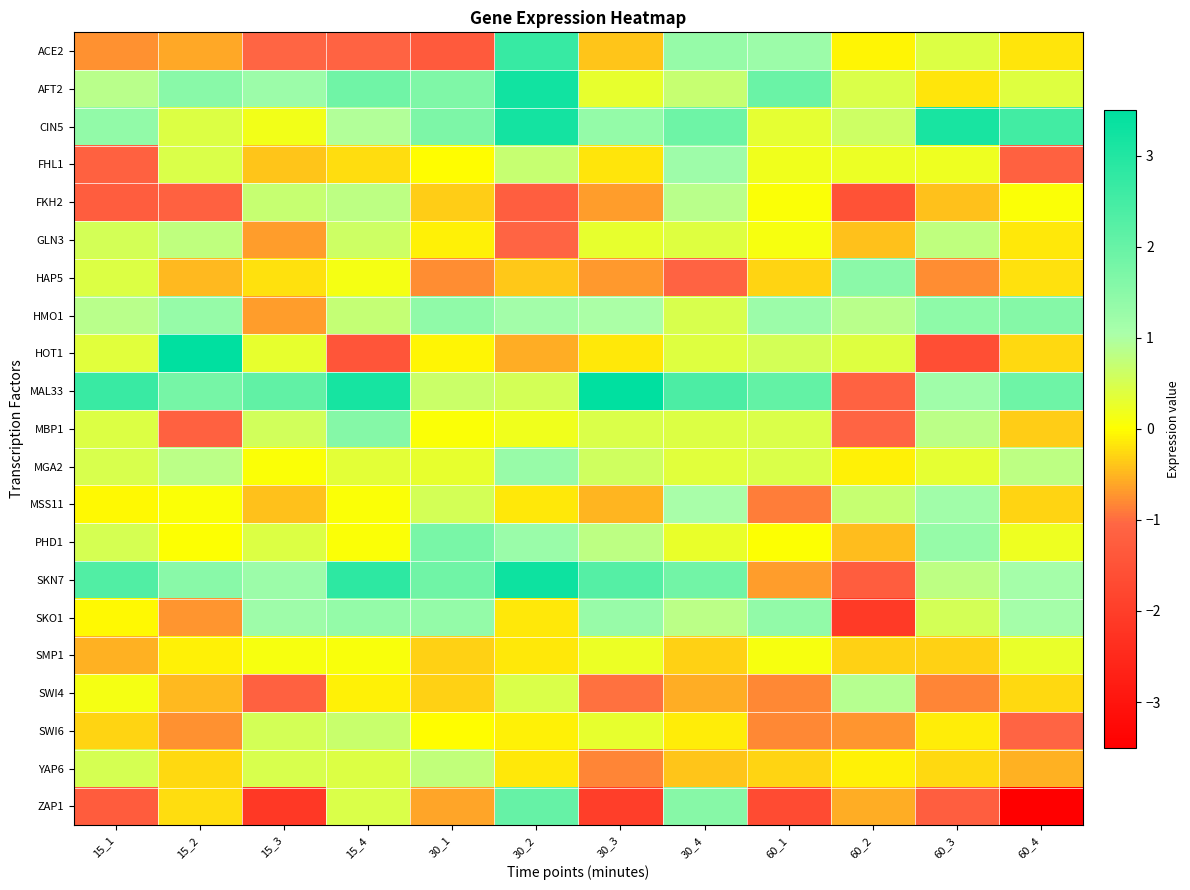

Reading left to right, what are all the values shown in this chart?

ACE2: 15_1=-0.8	15_2=-0.6	15_3=-1.1	15_4=-1.1	30_1=-1.3	30_2=2.7	30_3=-0.4	30_4=1.3	60_1=1.2	60_2=-0.1	60_3=0.4	60_4=-0.2
AFT2: 15_1=0.9	15_2=1.5	15_3=1.2	15_4=1.9	30_1=1.7	30_2=3.2	30_3=0.3	30_4=0.7	60_1=2.0	60_2=0.4	60_3=-0.2	60_4=0.4
CIN5: 15_1=1.4	15_2=0.4	15_3=0.1	15_4=1.0	30_1=1.7	30_2=3.2	30_3=1.4	30_4=1.9	60_1=0.3	60_2=0.6	60_3=3.1	60_4=2.5
FHL1: 15_1=-1.2	15_2=0.5	15_3=-0.4	15_4=-0.2	30_1=-0.0	30_2=0.7	30_3=-0.2	30_4=1.2	60_1=0.2	60_2=0.2	60_3=0.2	60_4=-1.2
FKH2: 15_1=-1.2	15_2=-1.2	15_3=0.7	15_4=0.8	30_1=-0.4	30_2=-1.2	30_3=-0.7	30_4=0.9	60_1=0.0	60_2=-1.5	60_3=-0.4	60_4=0.1
GLN3: 15_1=0.5	15_2=0.8	15_3=-0.7	15_4=0.6	30_1=-0.1	30_2=-1.1	30_3=0.3	30_4=0.4	60_1=0.1	60_2=-0.4	60_3=0.8	60_4=-0.2
HAP5: 15_1=0.4	15_2=-0.5	15_3=-0.2	15_4=0.1	30_1=-0.8	30_2=-0.4	30_3=-0.7	30_4=-1.1	60_1=-0.3	60_2=1.5	60_3=-0.8	60_4=-0.2
HMO1: 15_1=0.9	15_2=1.3	15_3=-0.7	15_4=0.7	30_1=1.4	30_2=1.1	30_3=1.0	30_4=0.5	60_1=1.3	60_2=0.9	60_3=1.4	60_4=1.6
HOT1: 15_1=0.4	15_2=4.3	15_3=0.3	15_4=-1.4	30_1=-0.1	30_2=-0.6	30_3=-0.2	30_4=0.4	60_1=0.5	60_2=0.4	60_3=-1.6	60_4=-0.2
MAL33: 15_1=2.7	15_2=1.8	15_3=2.1	15_4=3.2	30_1=0.7	30_2=0.5	30_3=3.5	30_4=2.4	60_1=2.1	60_2=-1.1	60_3=1.2	60_4=1.9
MBP1: 15_1=0.4	15_2=-1.2	15_3=0.6	15_4=1.6	30_1=0.0	30_2=0.2	30_3=0.4	30_4=0.4	60_1=0.5	60_2=-1.1	60_3=0.8	60_4=-0.3
MGA2: 15_1=0.5	15_2=0.8	15_3=0.0	15_4=0.3	30_1=0.3	30_2=1.3	30_3=0.6	30_4=0.4	60_1=0.4	60_2=-0.1	60_3=0.3	60_4=0.8
MSS11: 15_1=-0.0	15_2=0.0	15_3=-0.4	15_4=0.0	30_1=0.5	30_2=-0.2	30_3=-0.5	30_4=1.0	60_1=-0.9	60_2=0.7	60_3=1.2	60_4=-0.3
PHD1: 15_1=0.5	15_2=0.0	15_3=0.4	15_4=0.1	30_1=1.7	30_2=1.3	30_3=0.8	30_4=0.2	60_1=0.0	60_2=-0.5	60_3=1.3	60_4=0.2
SKN7: 15_1=2.3	15_2=1.5	15_3=1.2	15_4=2.8	30_1=1.9	30_2=3.3	30_3=2.3	30_4=1.8	60_1=-0.7	60_2=-1.2	60_3=0.8	60_4=1.1
SKO1: 15_1=-0.0	15_2=-0.7	15_3=1.2	15_4=1.3	30_1=1.4	30_2=-0.2	30_3=1.3	30_4=0.8	60_1=1.4	60_2=-2.1	60_3=0.5	60_4=1.1
SMP1: 15_1=-0.5	15_2=-0.1	15_3=0.1	15_4=0.1	30_1=-0.3	30_2=-0.1	30_3=0.2	30_4=-0.3	60_1=0.1	60_2=-0.3	60_3=-0.3	60_4=0.3
SWI4: 15_1=0.1	15_2=-0.5	15_3=-1.2	15_4=-0.1	30_1=-0.3	30_2=0.5	30_3=-1.0	30_4=-0.5	60_1=-0.8	60_2=0.9	60_3=-0.8	60_4=-0.3
SWI6: 15_1=-0.3	15_2=-0.8	15_3=0.5	15_4=0.7	30_1=-0.0	30_2=-0.1	30_3=0.3	30_4=-0.1	60_1=-0.8	60_2=-0.7	60_3=-0.1	60_4=-1.1
YAP6: 15_1=0.5	15_2=-0.3	15_3=0.5	15_4=0.4	30_1=0.8	30_2=-0.1	30_3=-0.8	30_4=-0.4	60_1=-0.3	60_2=-0.1	60_3=-0.3	60_4=-0.5
ZAP1: 15_1=-1.3	15_2=-0.2	15_3=-2.2	15_4=0.4	30_1=-0.6	30_2=2.0	30_3=-2.0	30_4=1.5	60_1=-1.7	60_2=-0.5	60_3=-1.2	60_4=-5.0